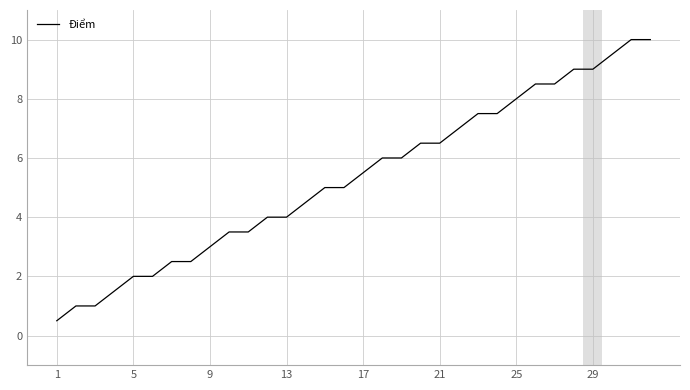

What is the minimum value shown in the chart?

0.5